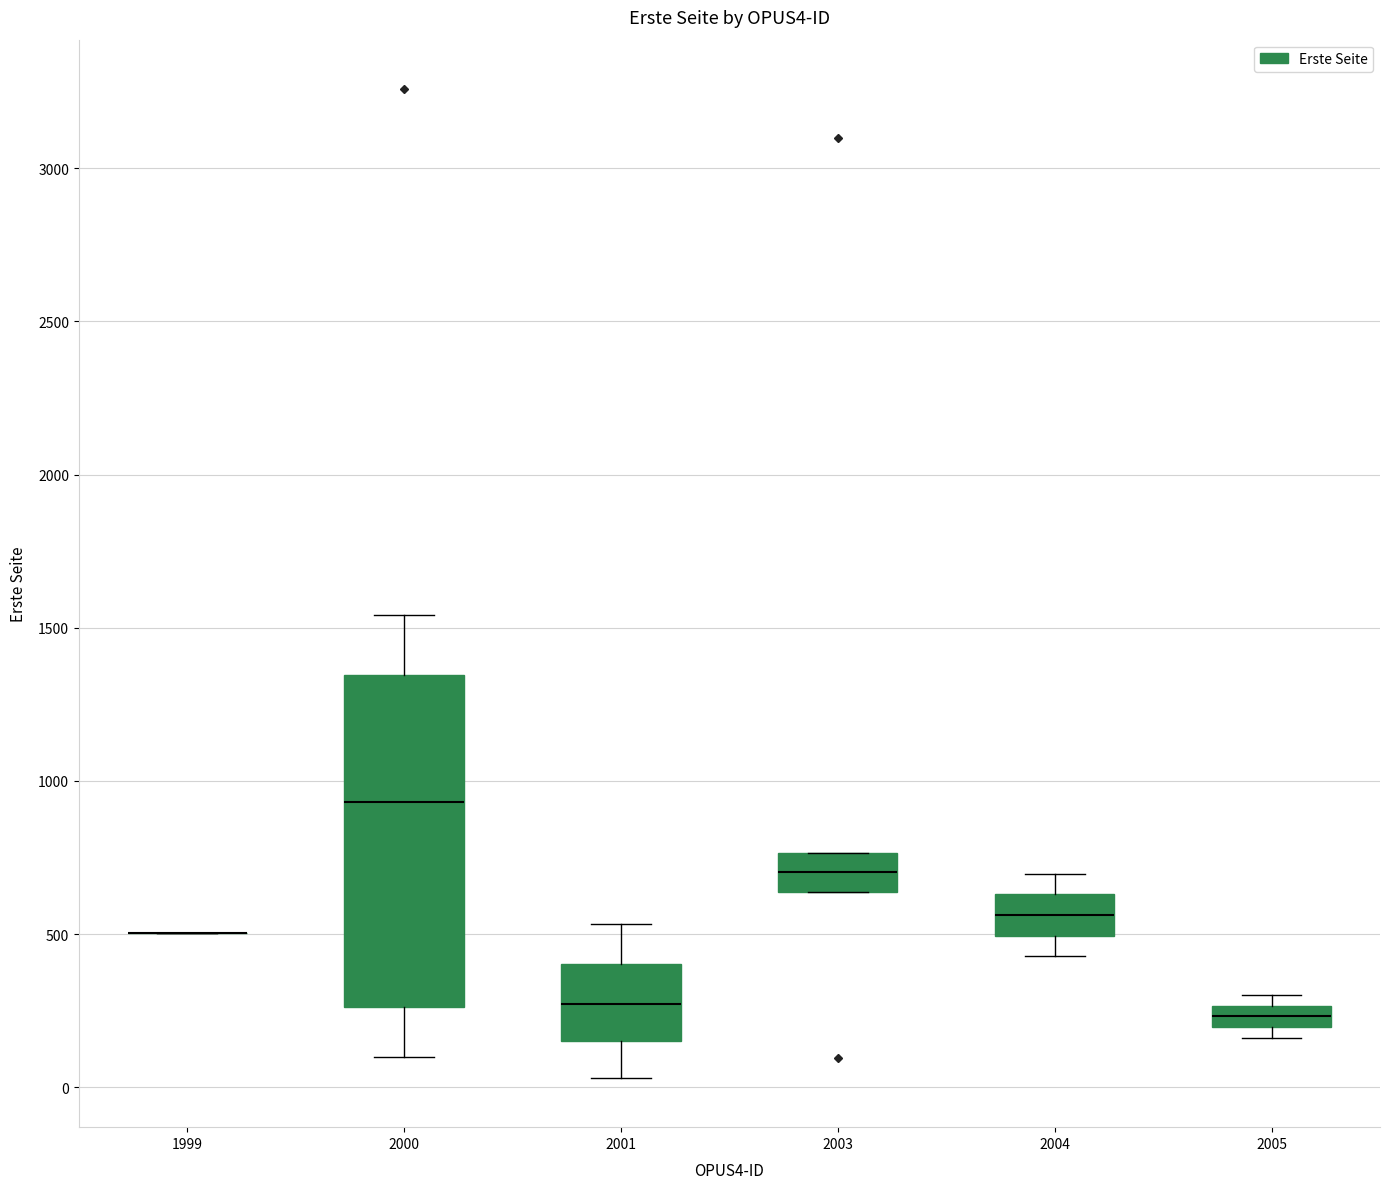

Which box is the tallest, from its lower edge to its upper edge?

2000